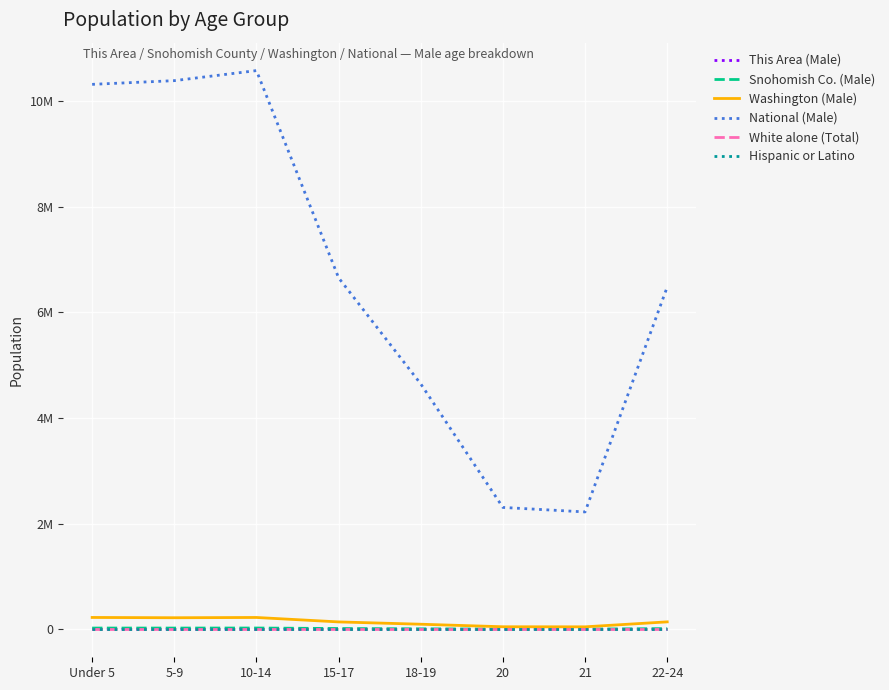

Which series has the largest total across all categories?

National (Male)